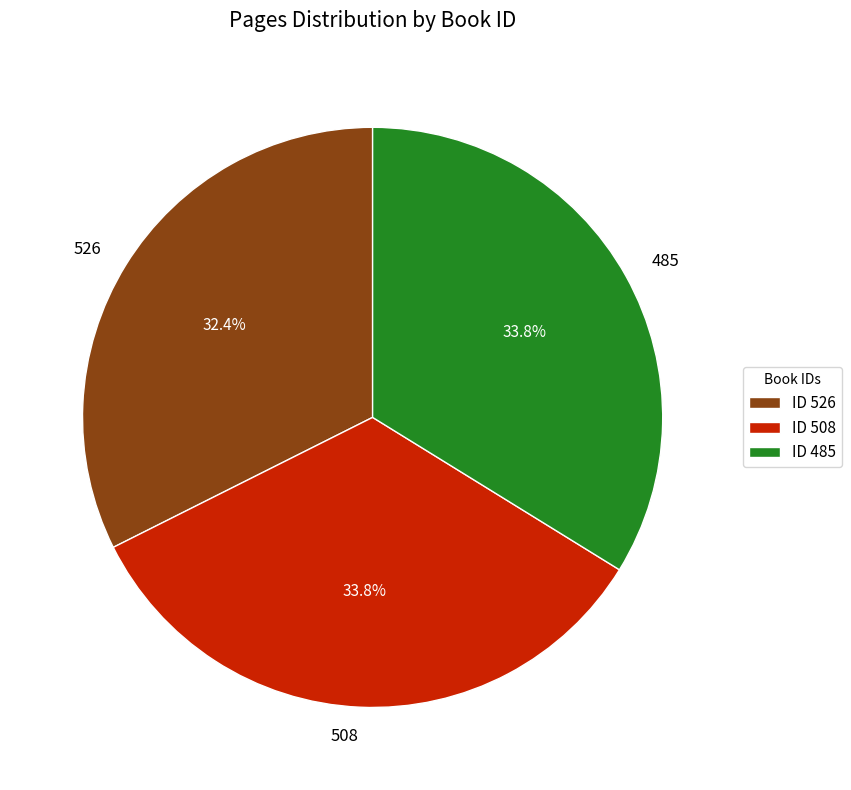

To the nearest percent, what is the average slice percentage?

33%